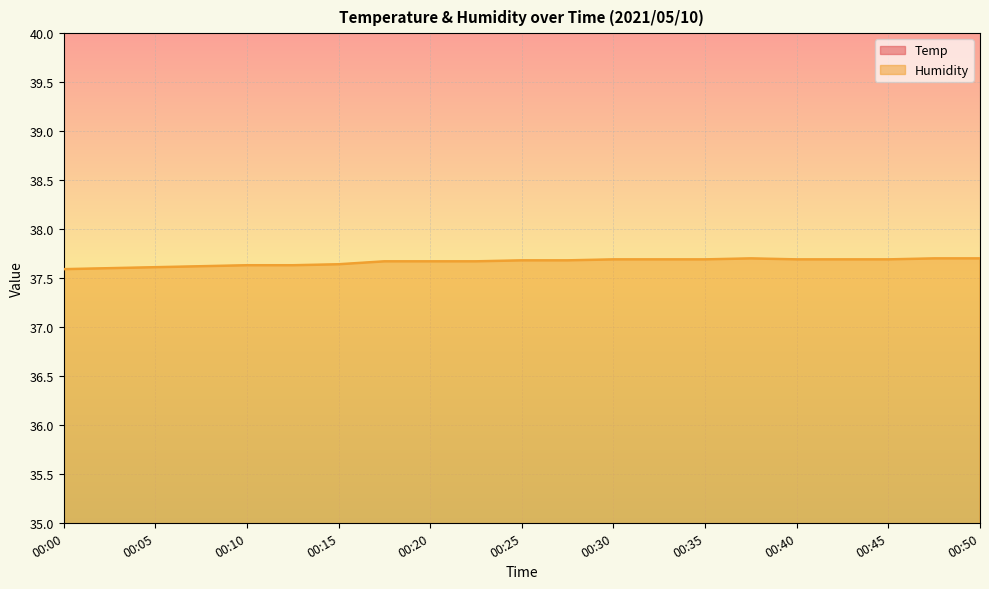

What is the maximum value shown in the chart?

37.7